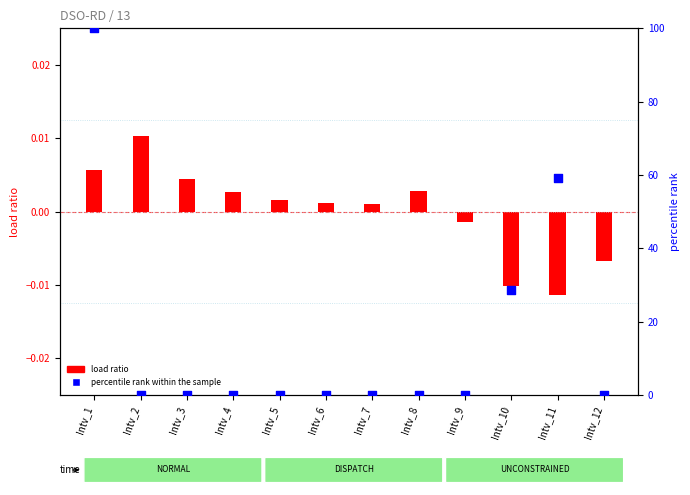

Which series has the widest spread of Y values?

percentile rank within the sample